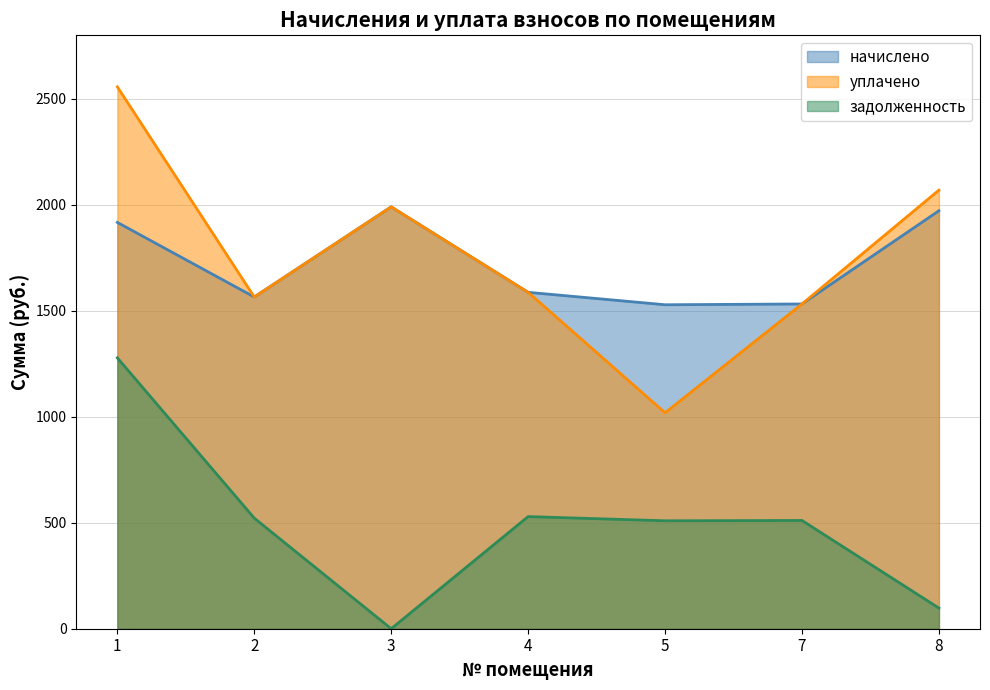

What is the value of the начислено point at the 7th from the left?

1972.3